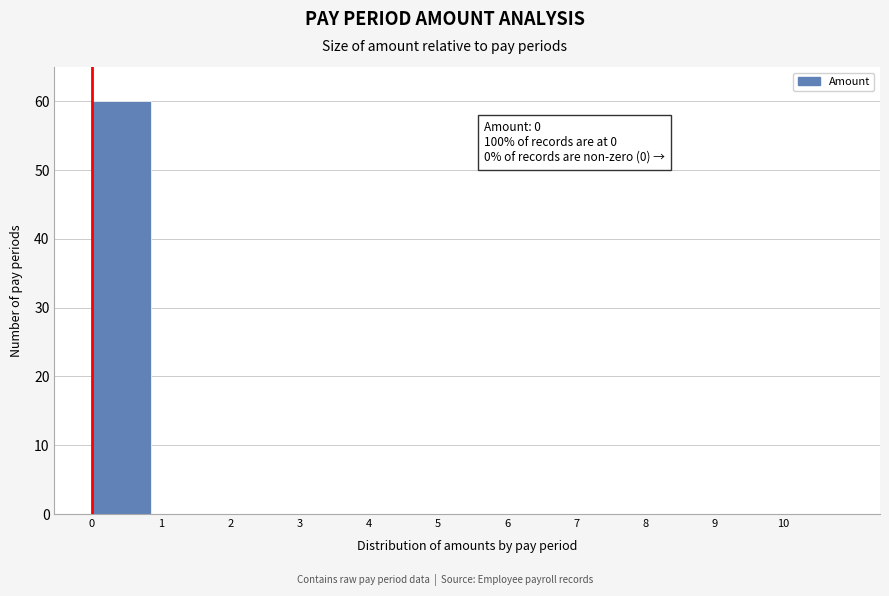

Over which range of the x-axis is the bar tallest?

0 to 1